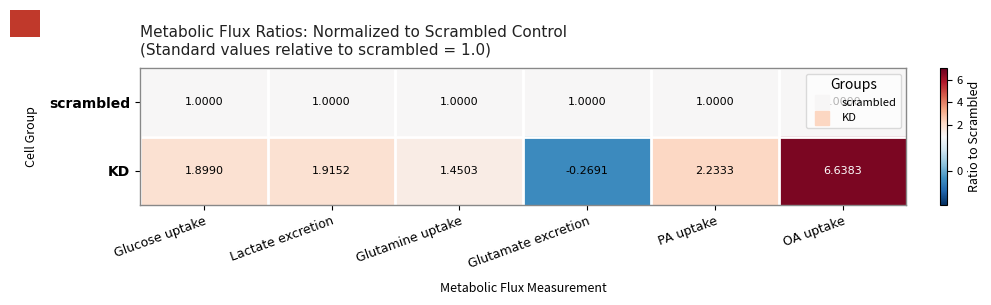

At which label is KD closest to 3?

PA uptake